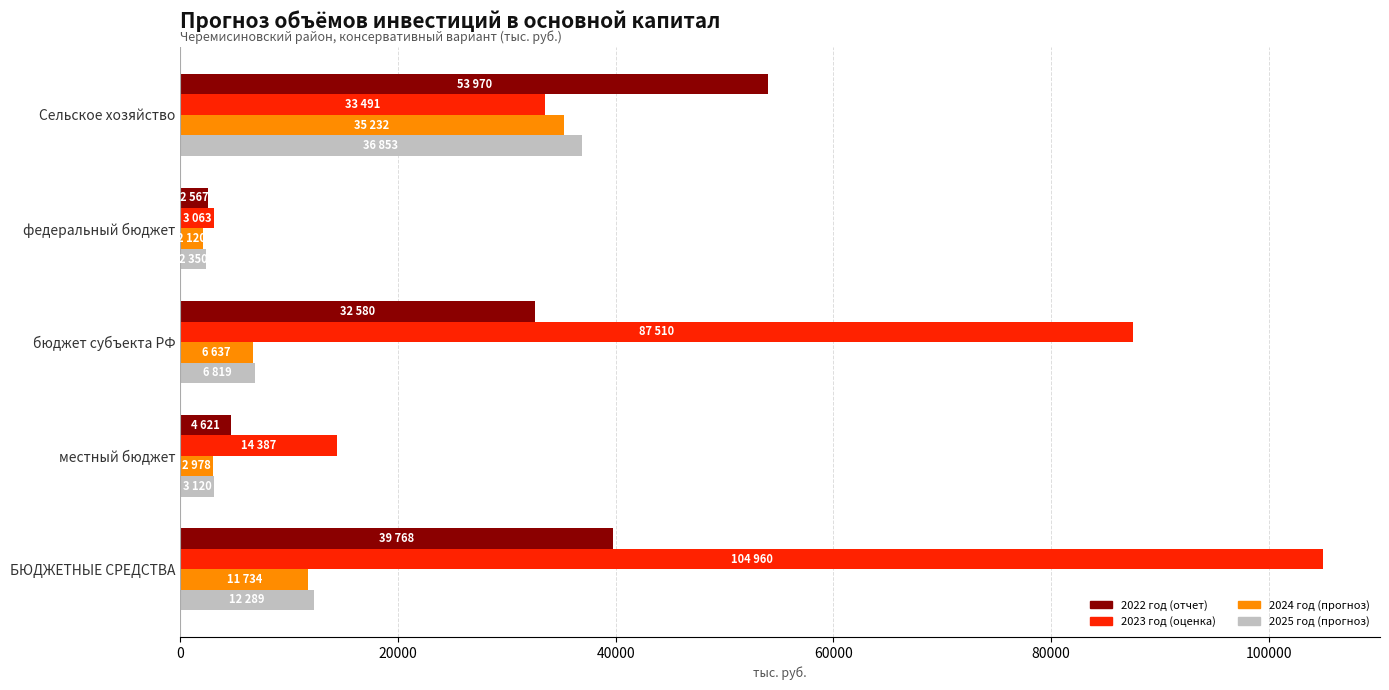

What is the difference between the maximum and minimum values in the 2024 год (прогноз) series?

33112.5